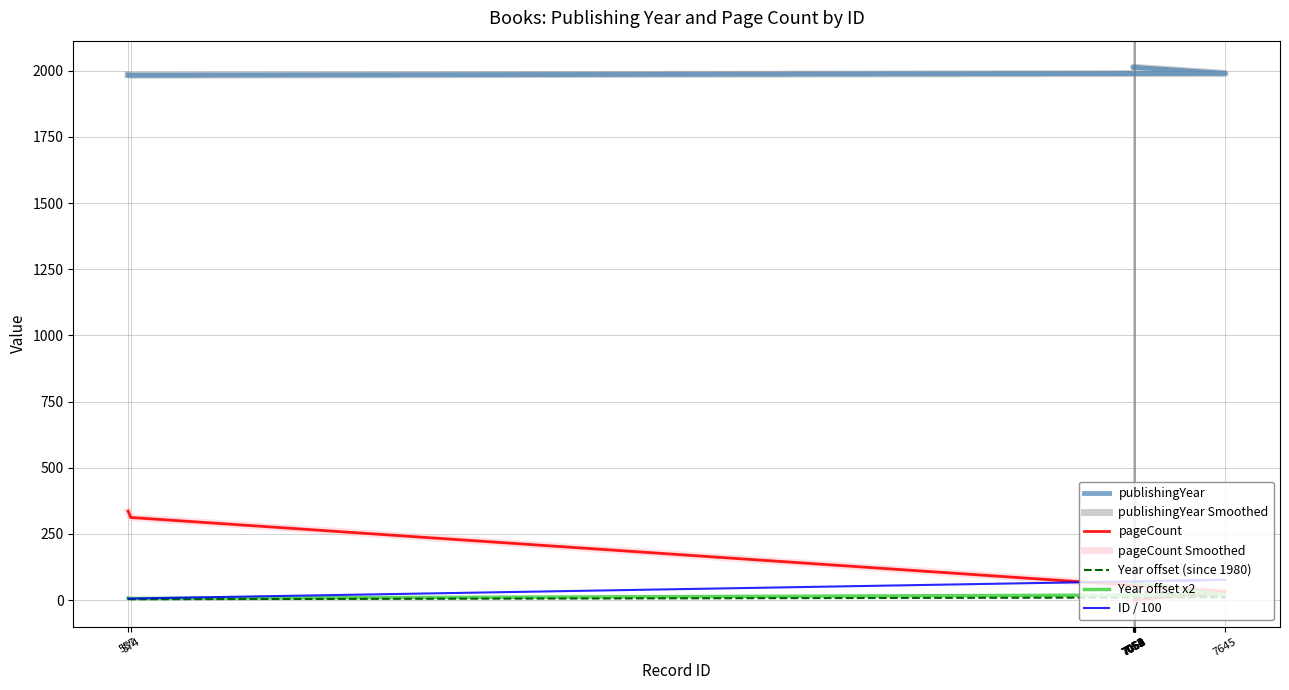

What is the label of the 4th point from the right?

7058